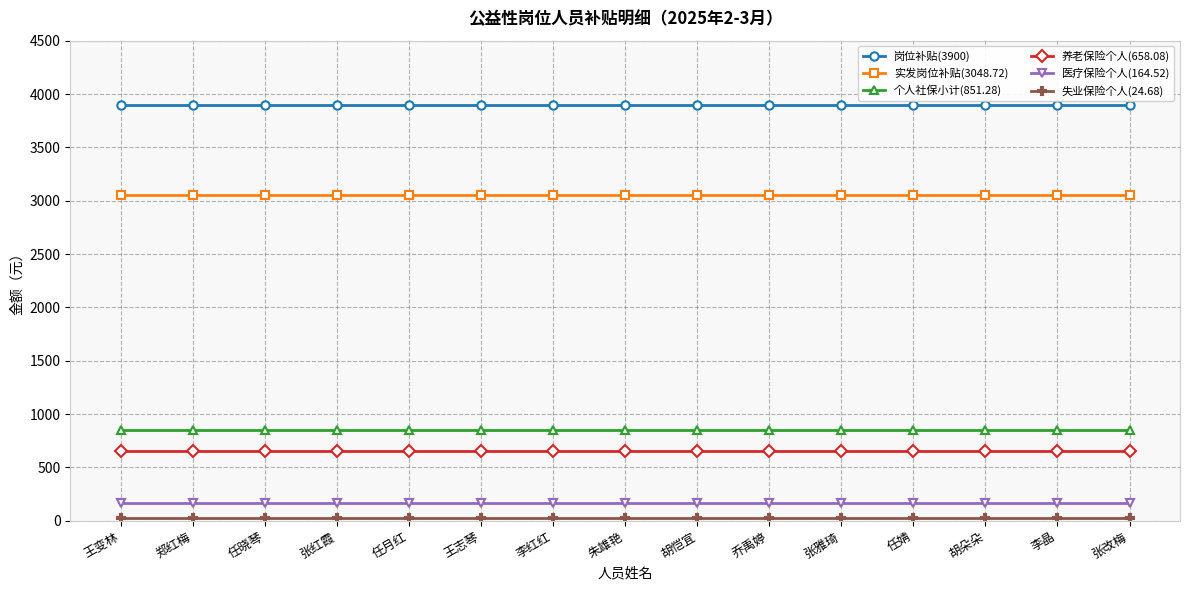

What is the label of the 12th point from the left?

任婧